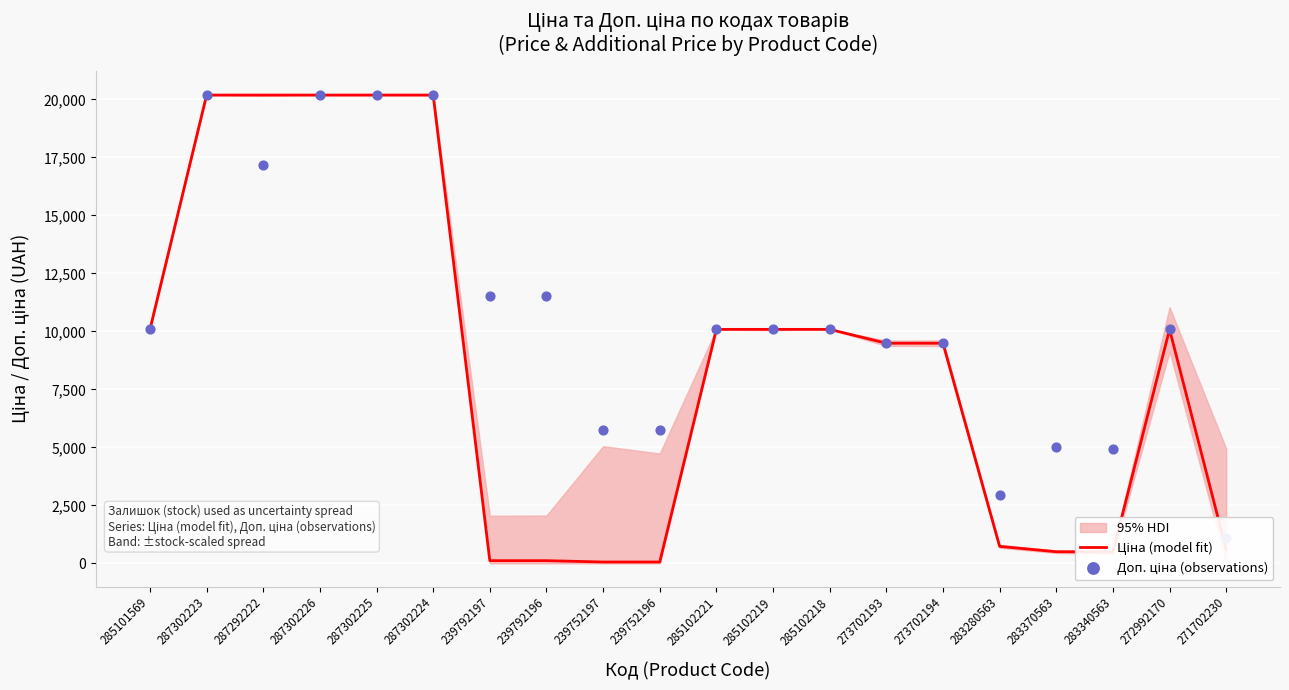

What is the total value across all series at 283370563?

5505.9